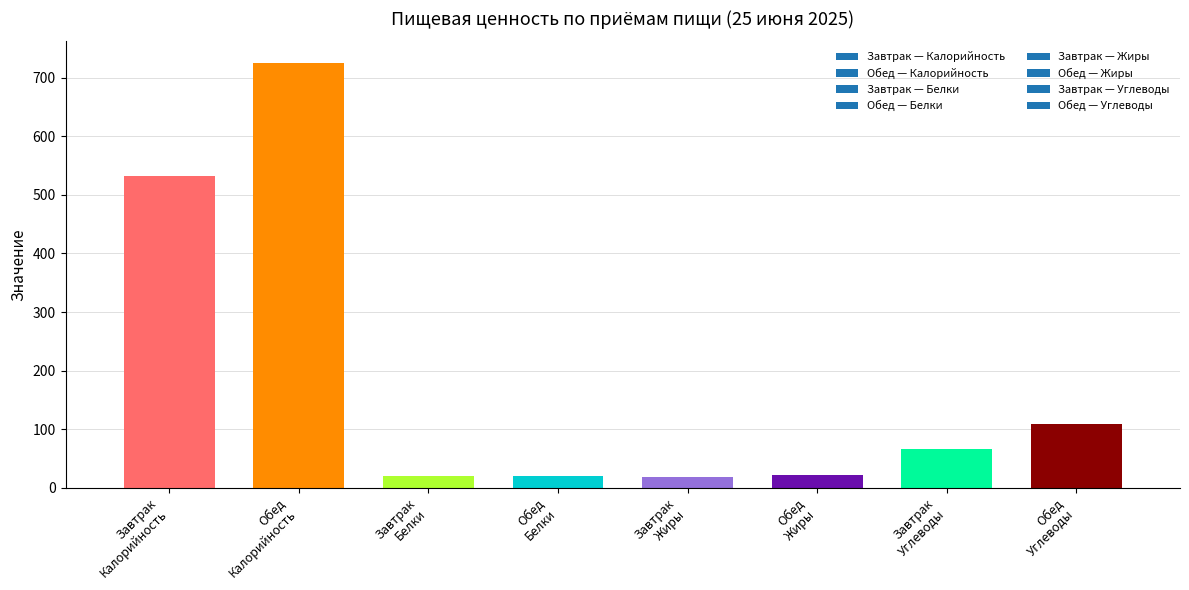

What is the greatest value displayed?

725.9